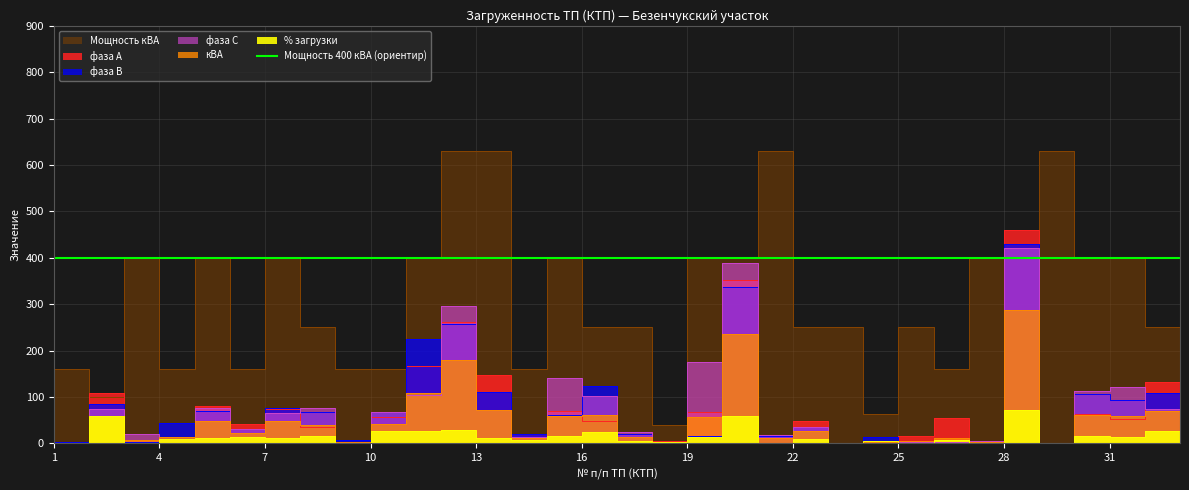

Is it true that % загрузки equals 1.0 at 9?

False